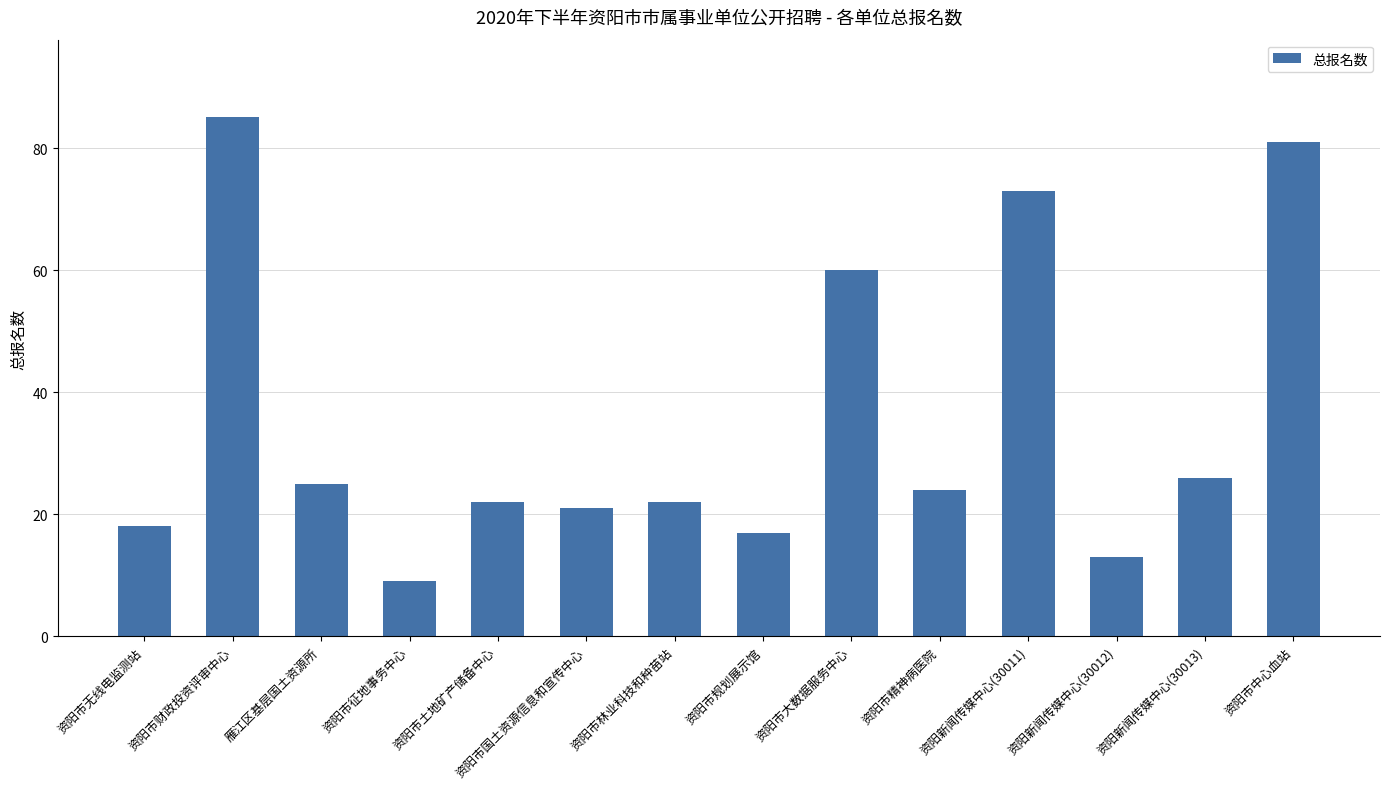

What is the change in value from 资阳市土地矿产储备中心 to 资阳市规划展示馆?

-5